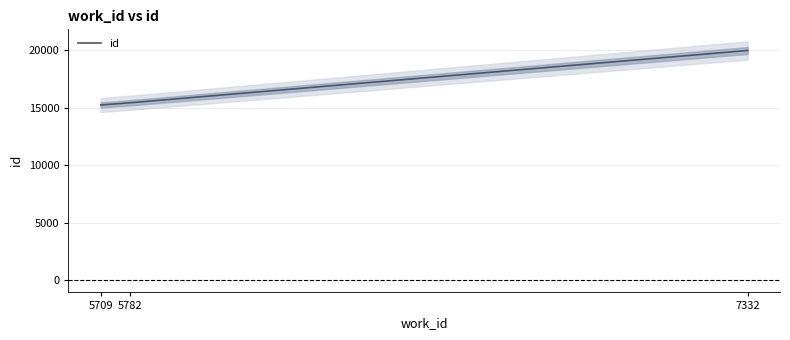

What is the value of the 2nd point from the left?

15428